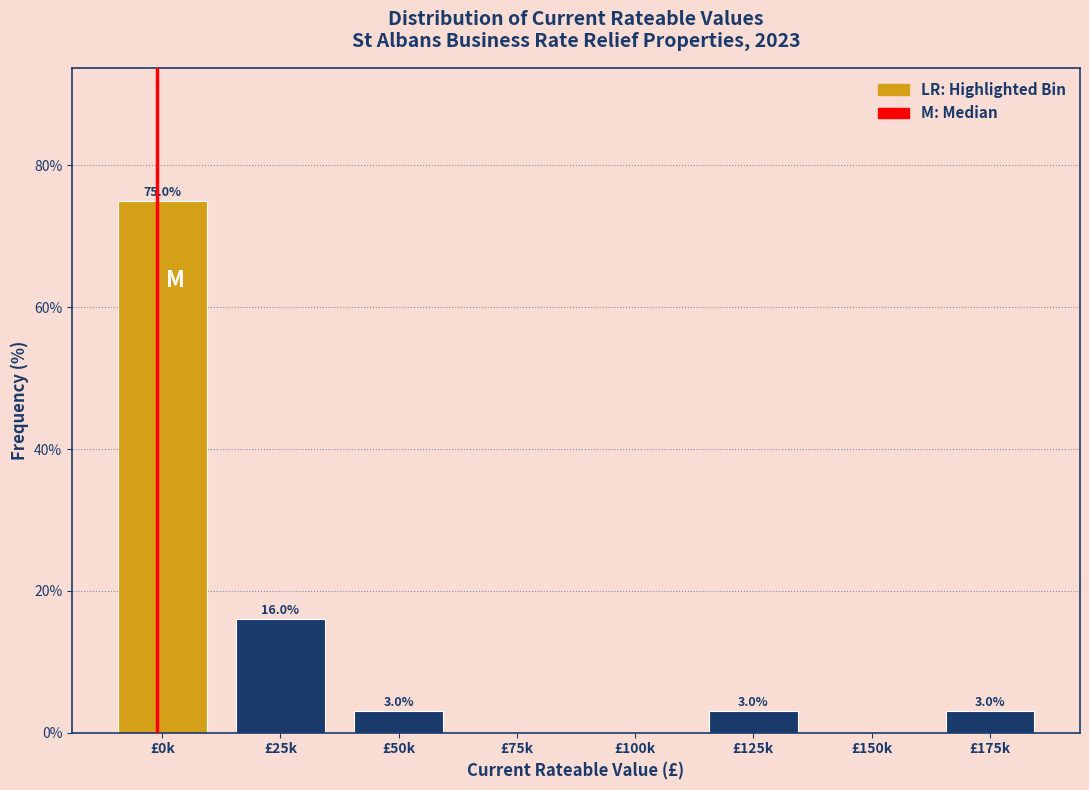

Reading left to right, transcribe all the data shown in this chart.

£0k=75	£25k=16	£50k=3	£75k=0	£100k=0	£125k=3	£150k=0	£175k=3